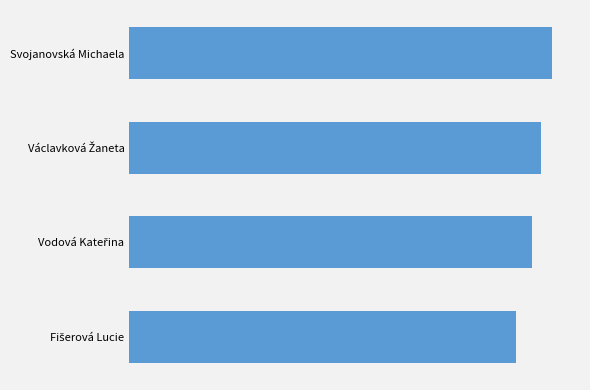

Count the values in the range 769 to 806.

3